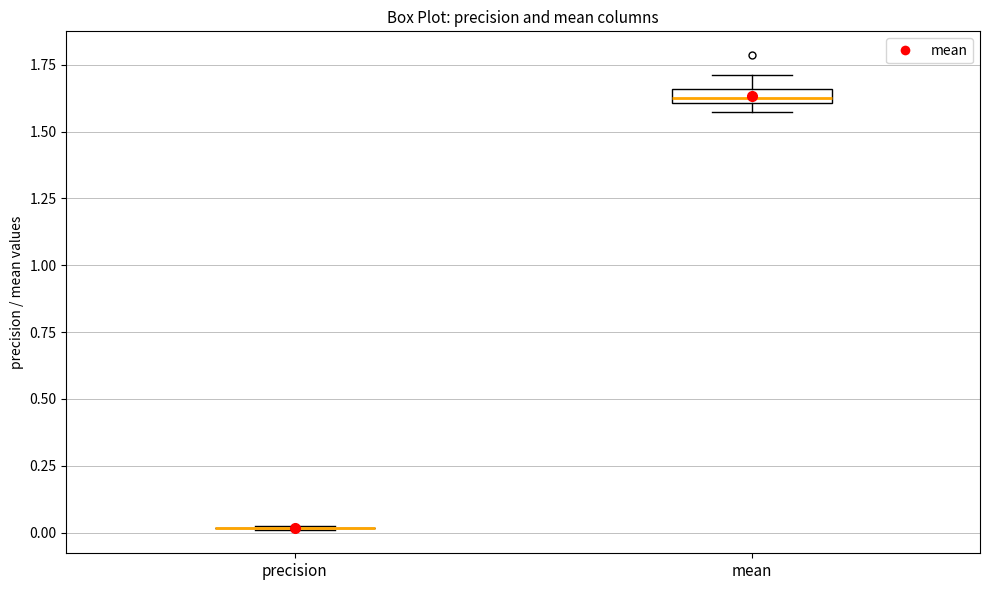

Where is the lower edge of the box for mean on the y-axis? The values are not printed on the chart, so give them approximately, as read against the axis.

1.60